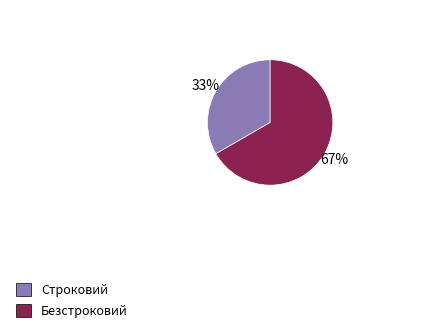

To the nearest percent, what percentage of the pie is Строковий?

33%